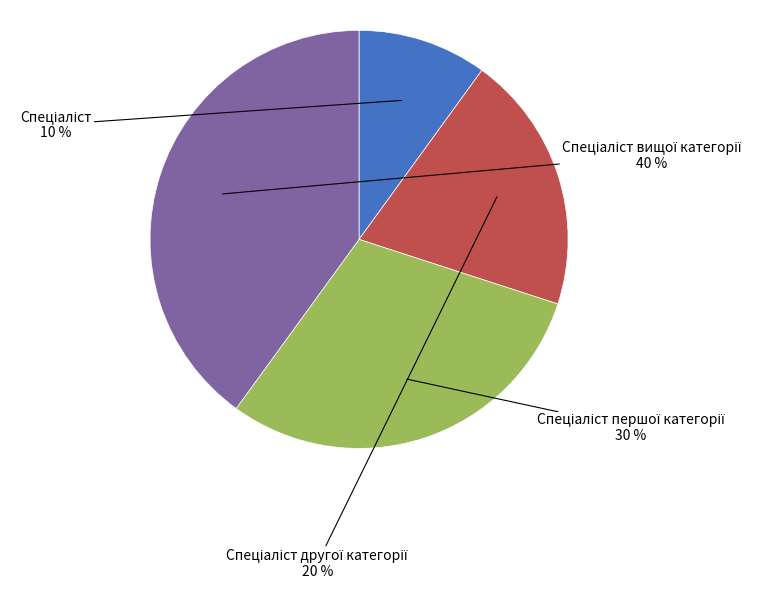

To the nearest percent, what is the difference between the largest and smallest slice percentages?

30%